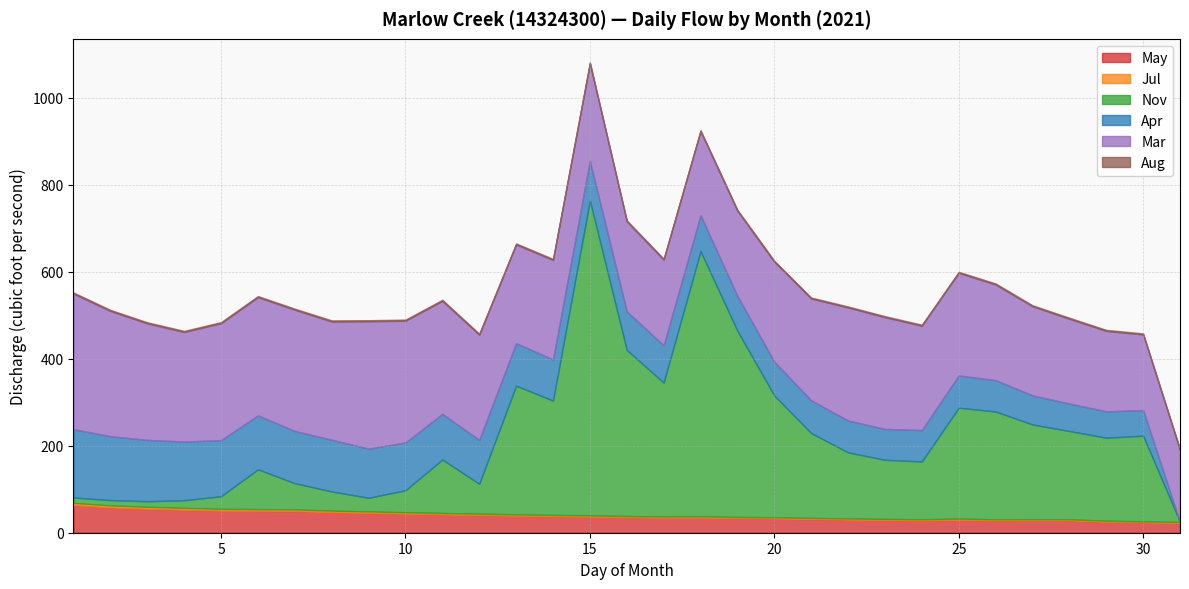

Between 16 and 3, which is larger?

3